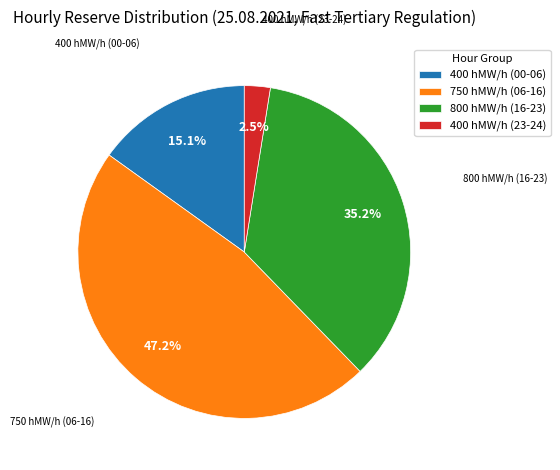

How many segments does this pie chart have?

4